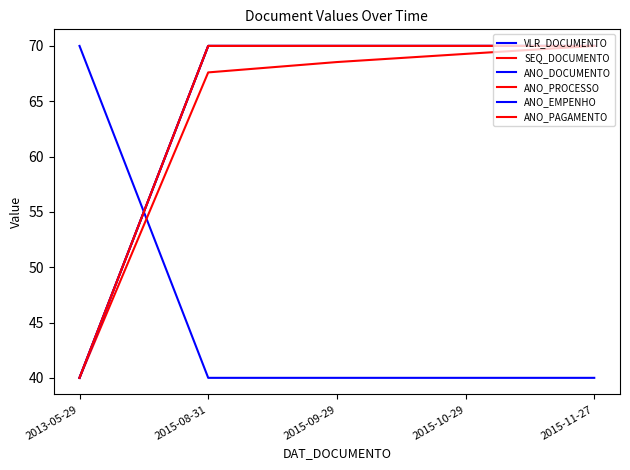

What is the total value across all series at 2015-08-31?

387.6